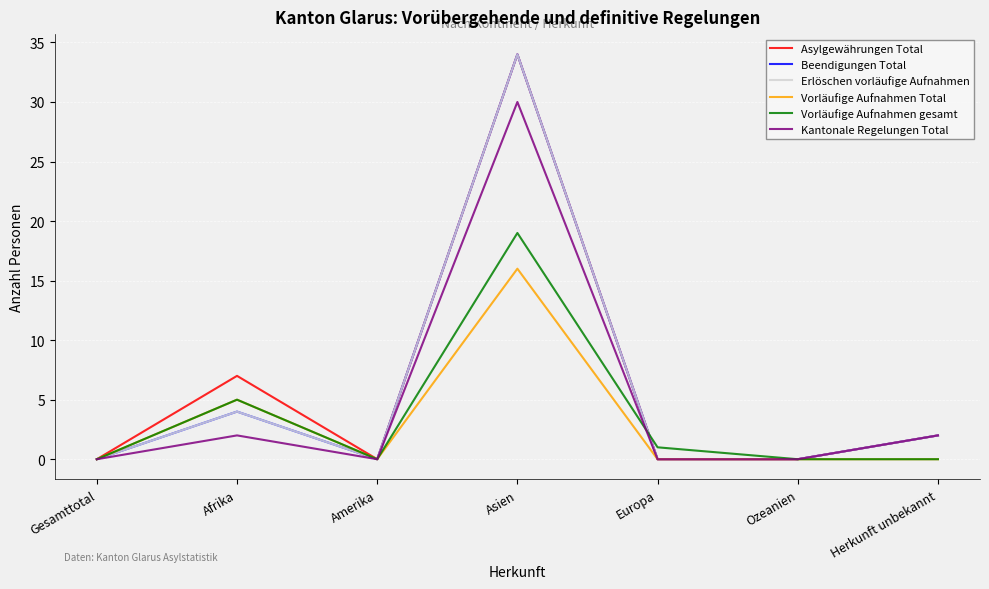

Is the value of Beendigungen Total at Herkunft unbekannt greater than the value of Vorläufige Aufnahmen Total at Gesamttotal?

Yes